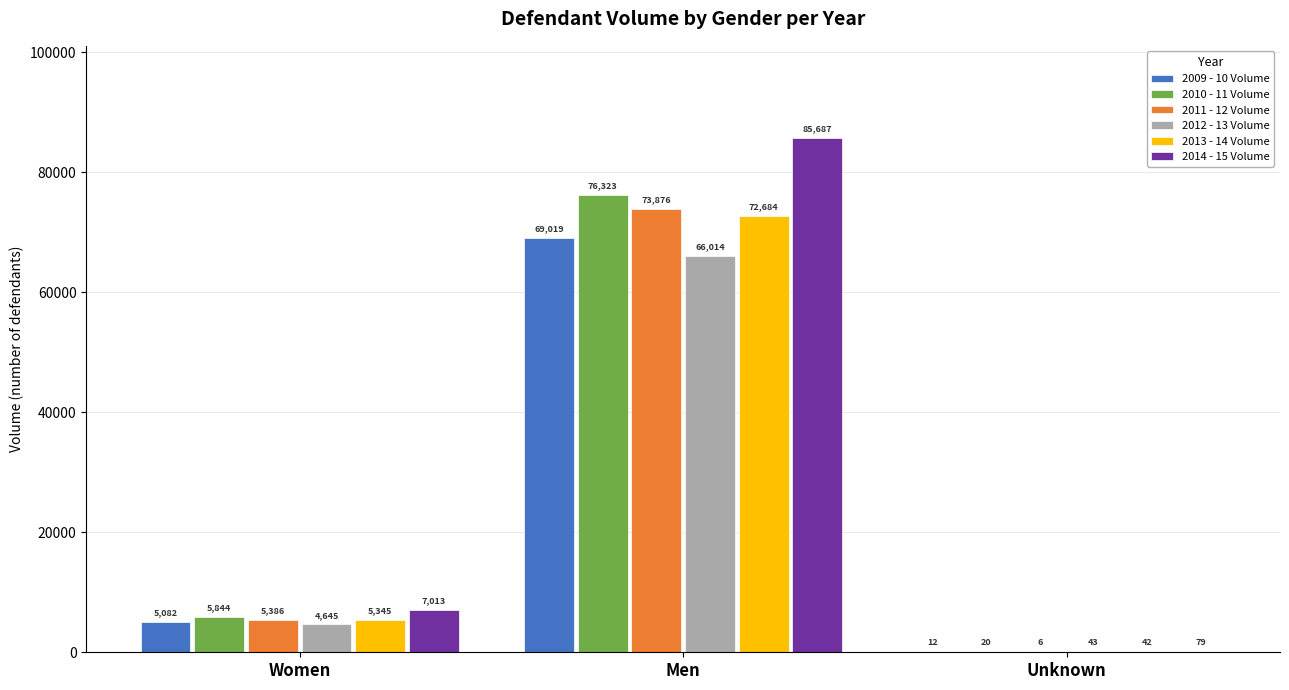

Are the bars grouped side by side (vs. stacked)?

Yes